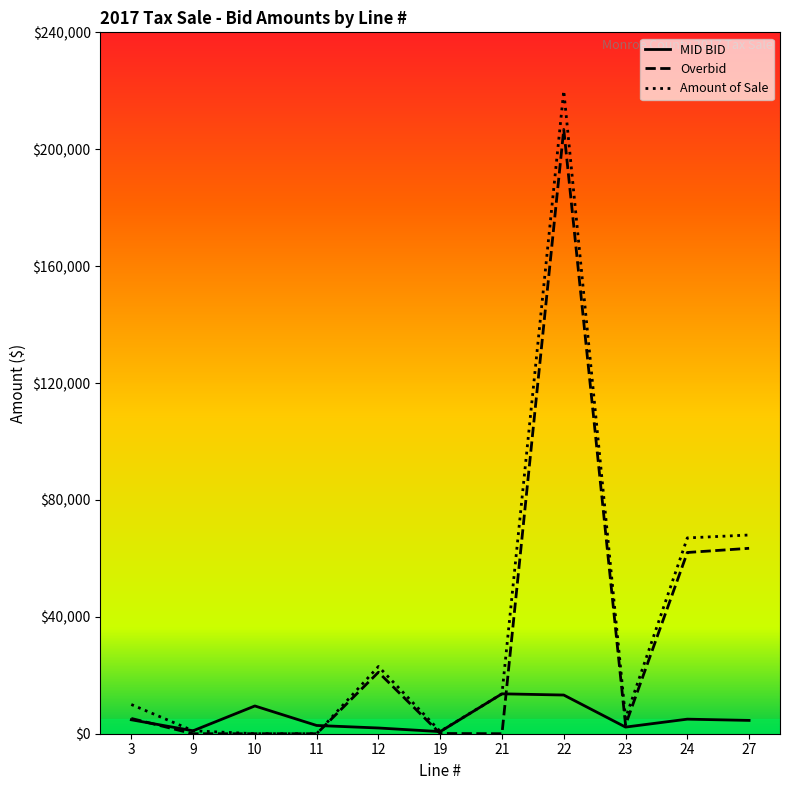

True or false: Amount of Sale and Overbid cross at least once.

False